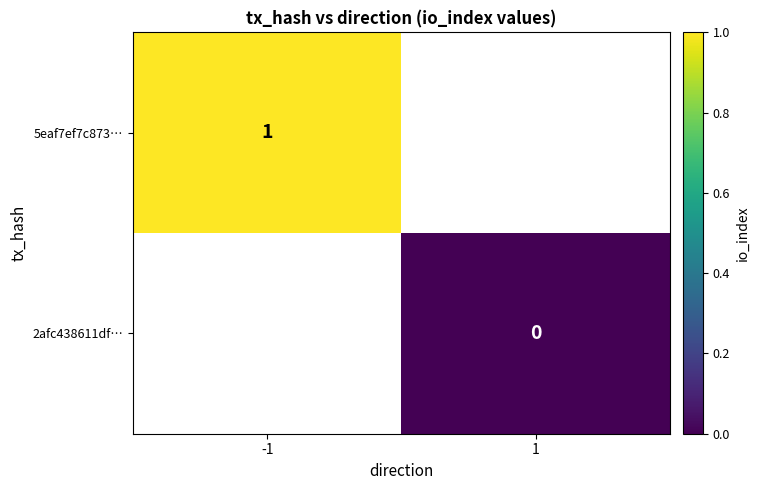

Is it true that 5eaf7ef7c873… equals 1 at -1?

True